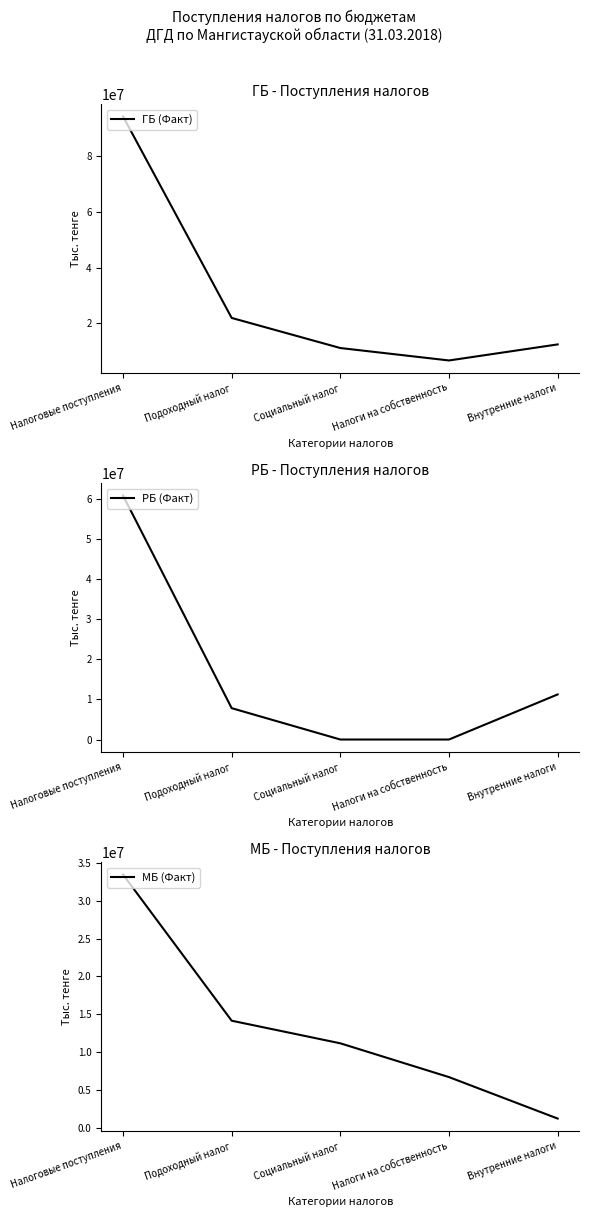

What are all the series names shown in the legend?

ГБ (Факт), РБ (Факт), МБ (Факт)